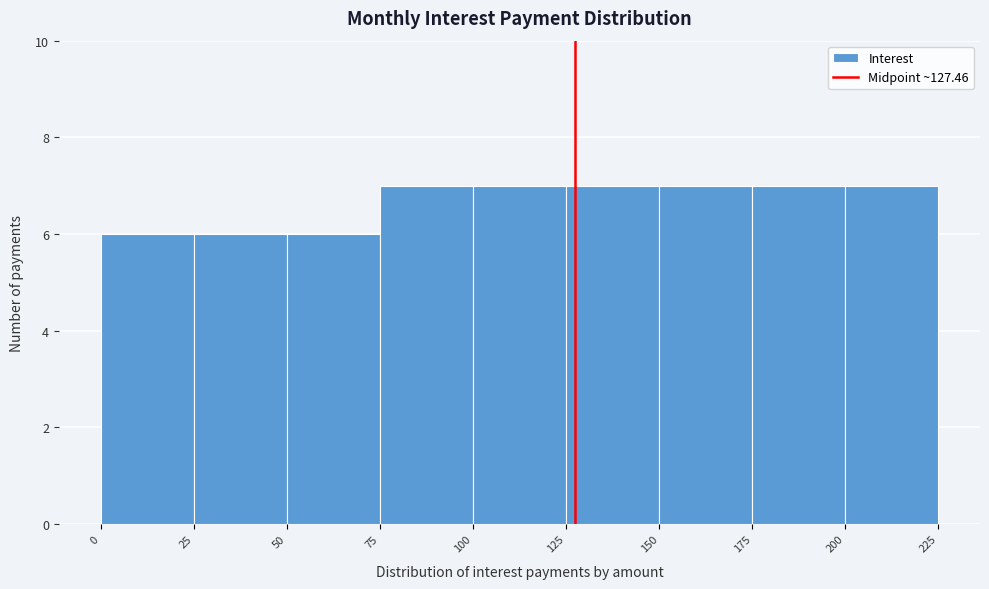

How tall is the bar that spans 50 to 75 on the x-axis? The values are not printed on the chart, so give them approximately, as read against the axis.

6